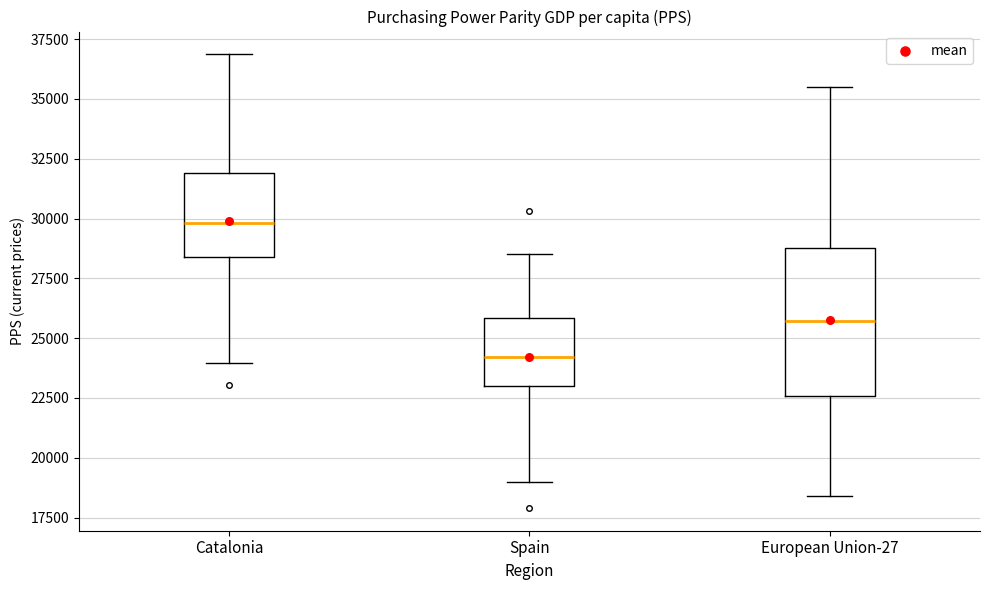

Reading left to right, transcribe this box plot: for each box, give where its median line is, the range the box spans, and where its two whiskers end, as read against the y-axis. The values are not printed on the chart, so give them approximately, as read against the axis.

Catalonia: median 30000, box 28500 to 32000, whiskers 24000 to 37000
Spain: median 24000, box 23000 to 26000, whiskers 19000 to 28500
European Union-27: median 25500, box 22500 to 29000, whiskers 18500 to 35500